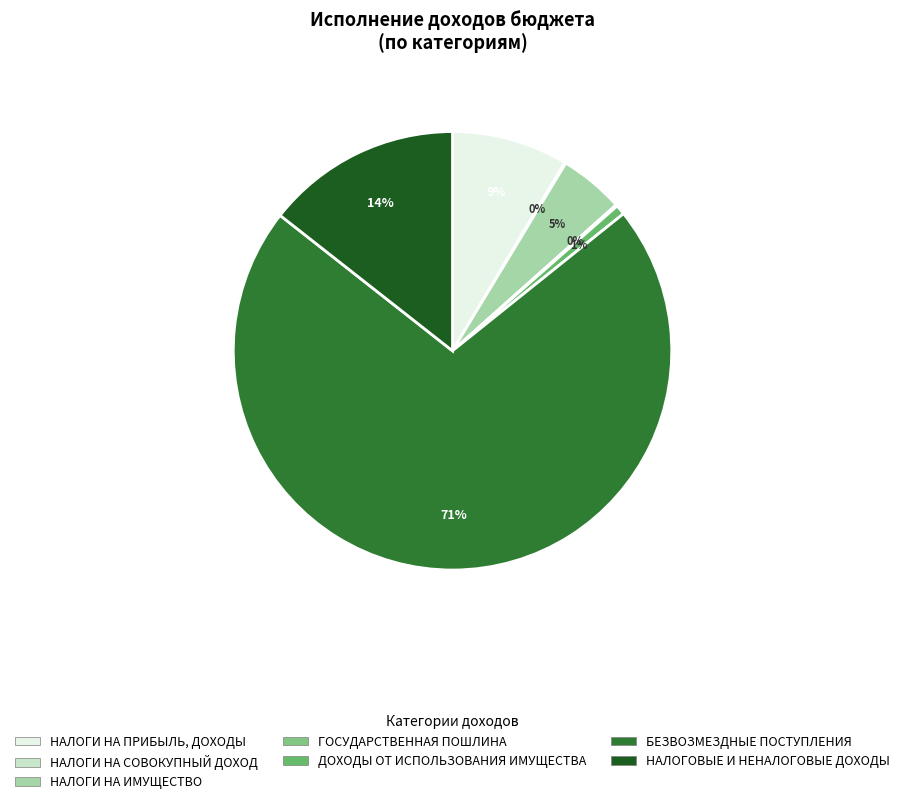

Which slice is the largest?

БЕЗВОЗМЕЗДНЫЕ ПОСТУПЛЕНИЯ